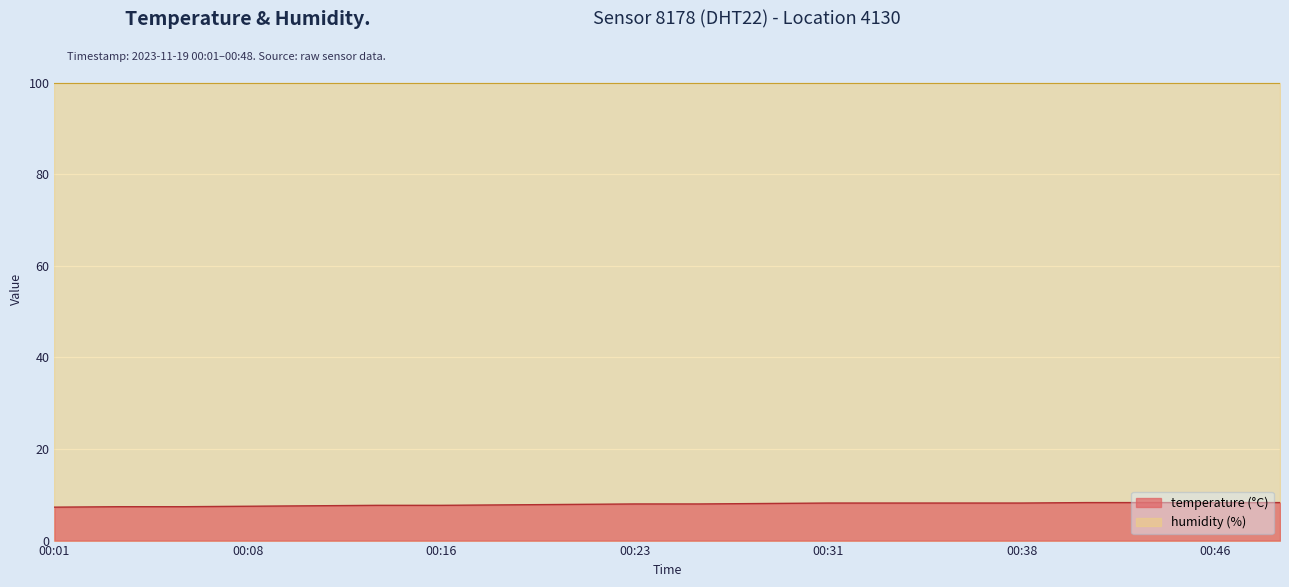

What is the smallest value displayed?

7.3